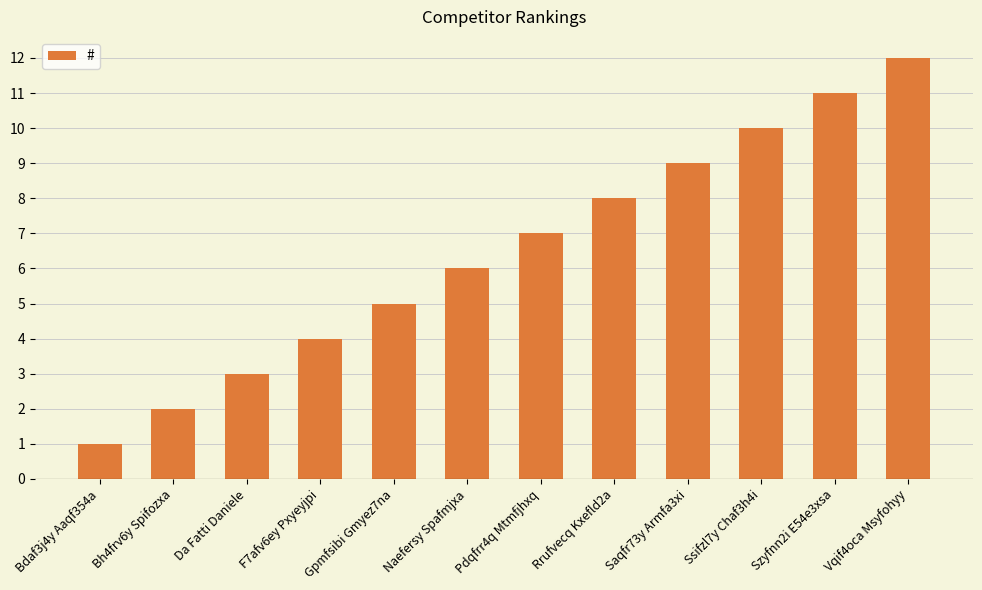

What is the sum of all values?

78